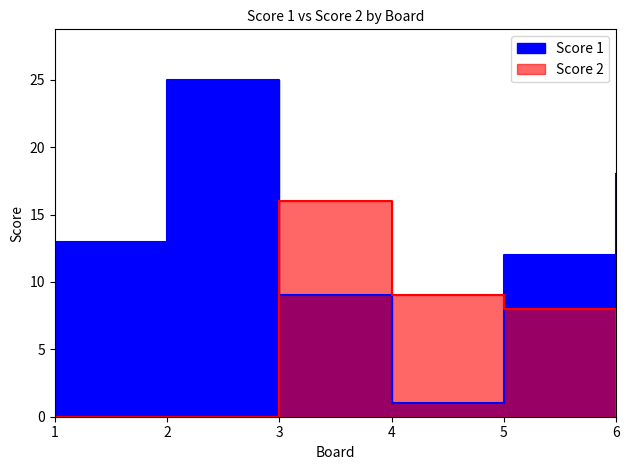

How many data points in Score 1 are above 13?

2